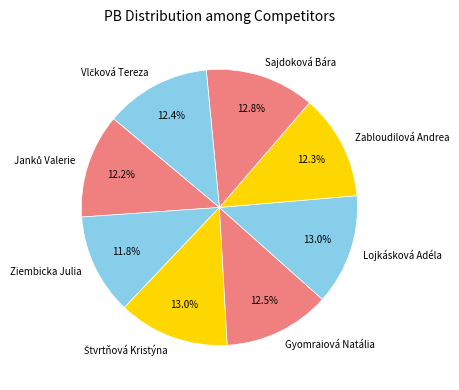

True or false: Ziembicka Julia accounts for 5% of the total.

False